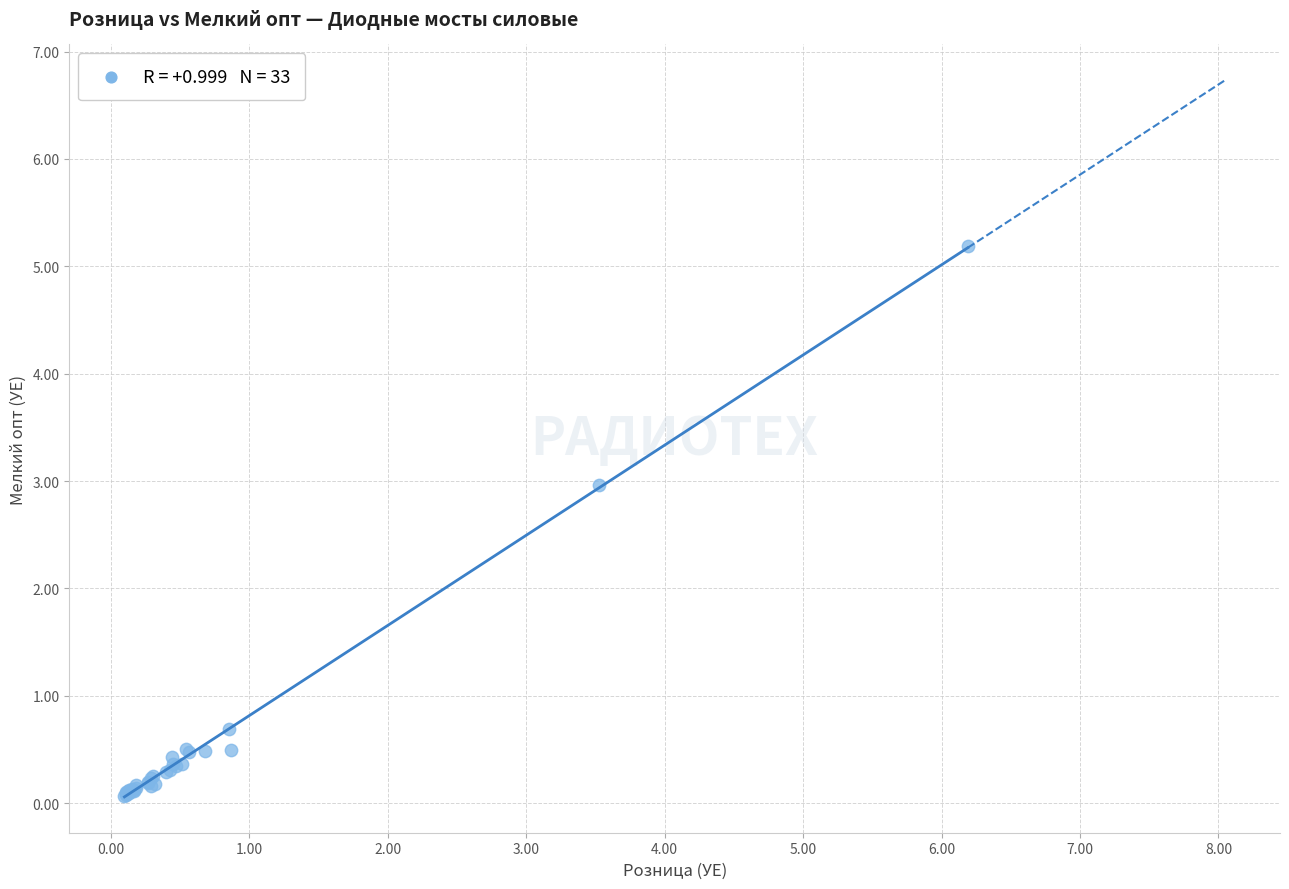

What Y value in the scatter plot is closest to 2?

3.0